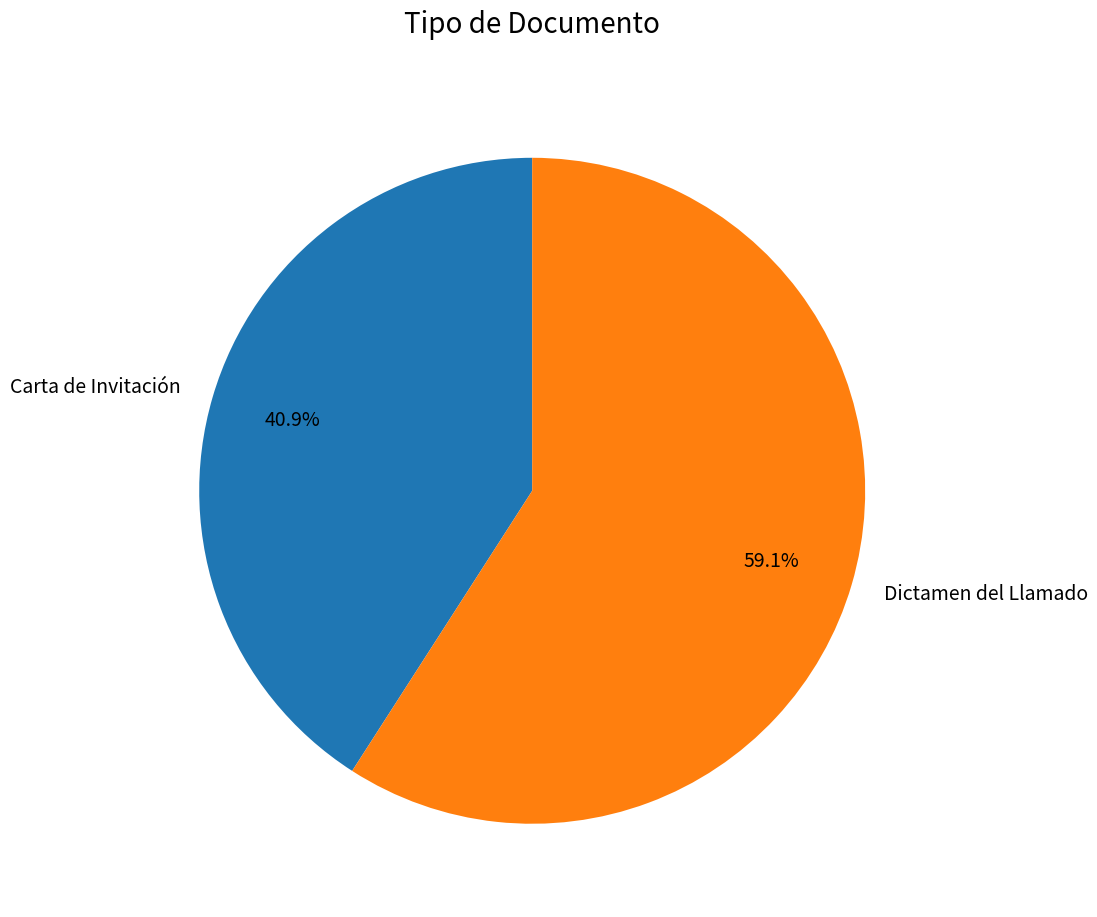

To the nearest percent, what is the difference between the largest and smallest slice percentages?

18%